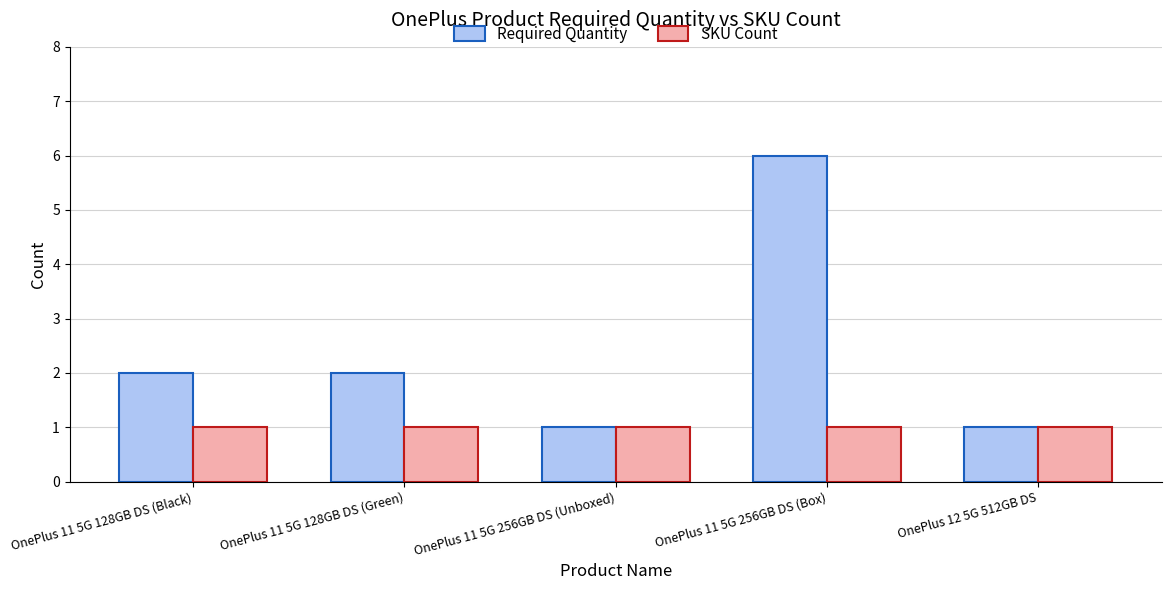

At which label does Required Quantity reach its peak?

OnePlus 11 5G 256GB DS (Box)